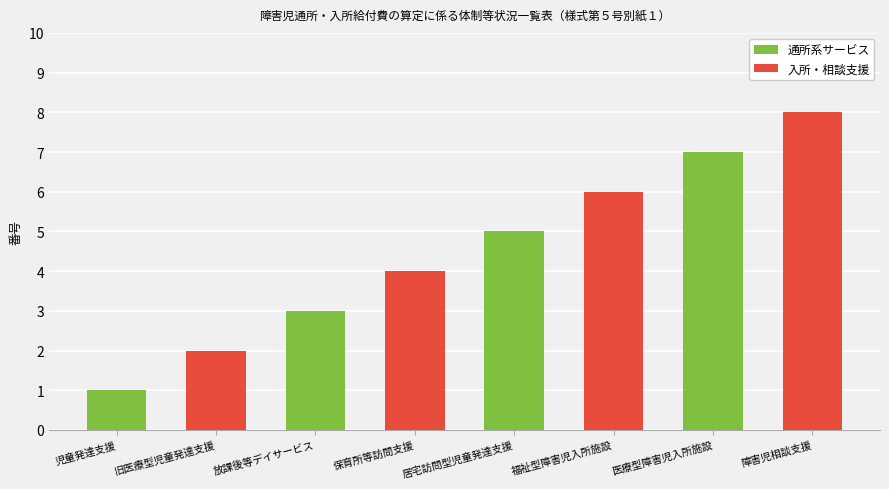

What is the maximum value shown in the chart?

8